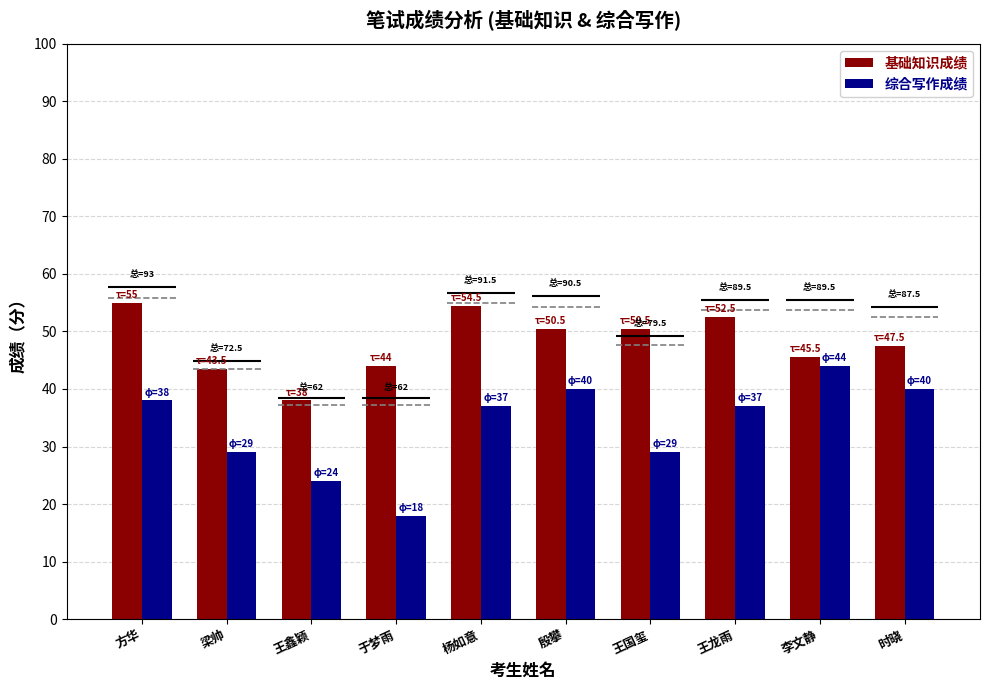

What is the highest value of the 综合写作成绩 series?

44.0